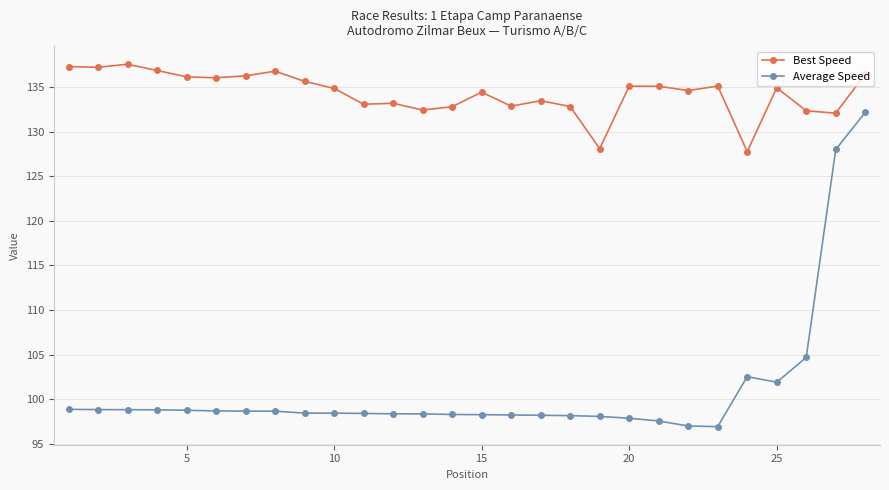

What is the difference between the maximum and second lowest values in the Best Speed series?

9.5